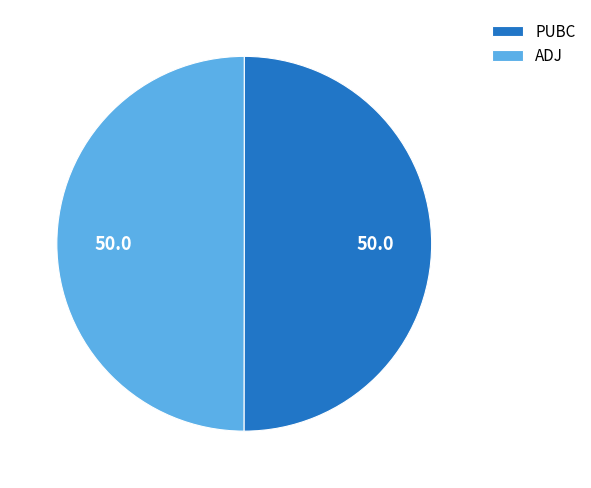

What is the ratio of the value at PUBC to the value at ADJ?

1.0